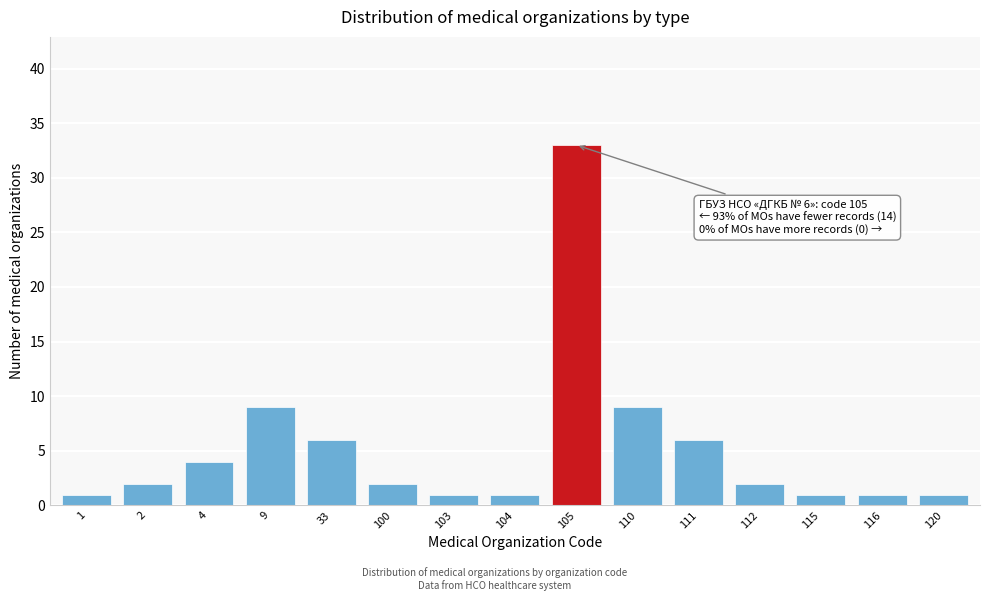

Reading left to right, extract all data points from this chart.

1	2	4	9	6	2	1	1	33	9	6	2	1	1	1